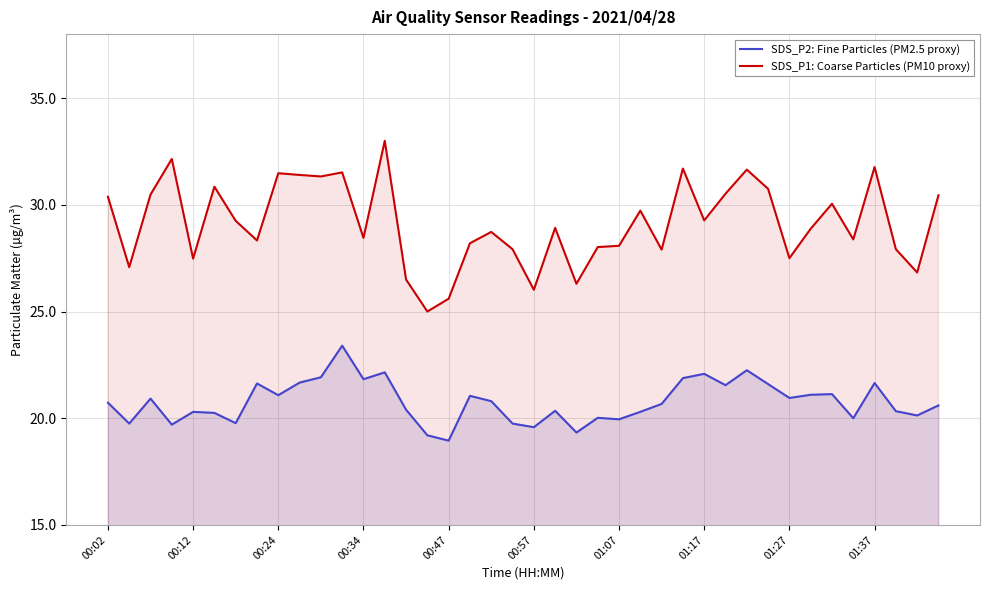

What is the spread (max minus min) of values at 27?

9.8